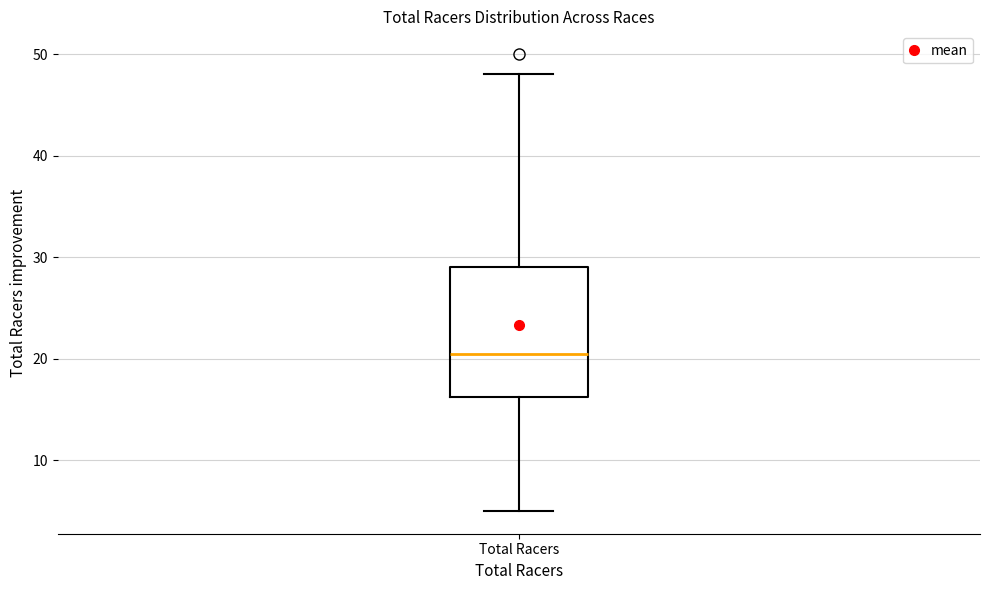

Read this box plot against the y-axis: the position of the median line, the range covered by the box, and the ends of both whiskers. The values are not printed on the chart, so give them approximately, as read against the axis.

median 21, box 16 to 29, whiskers 5 to 48